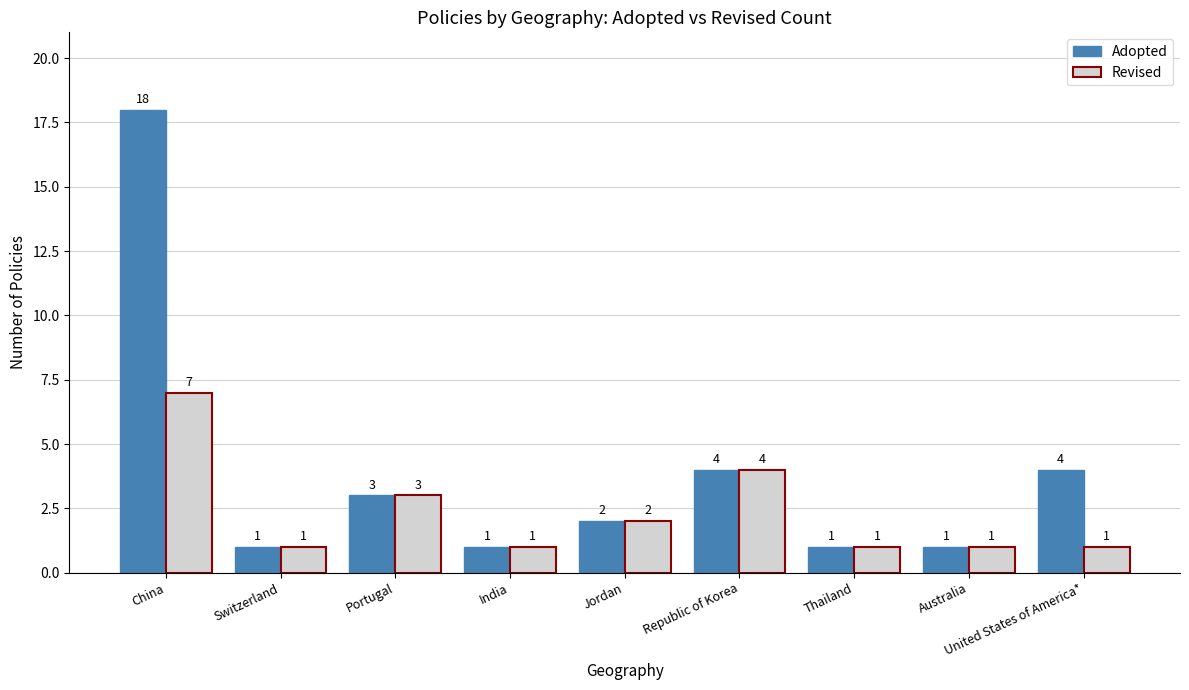

The value of Adopted at Jordan is 3. True or false?

False